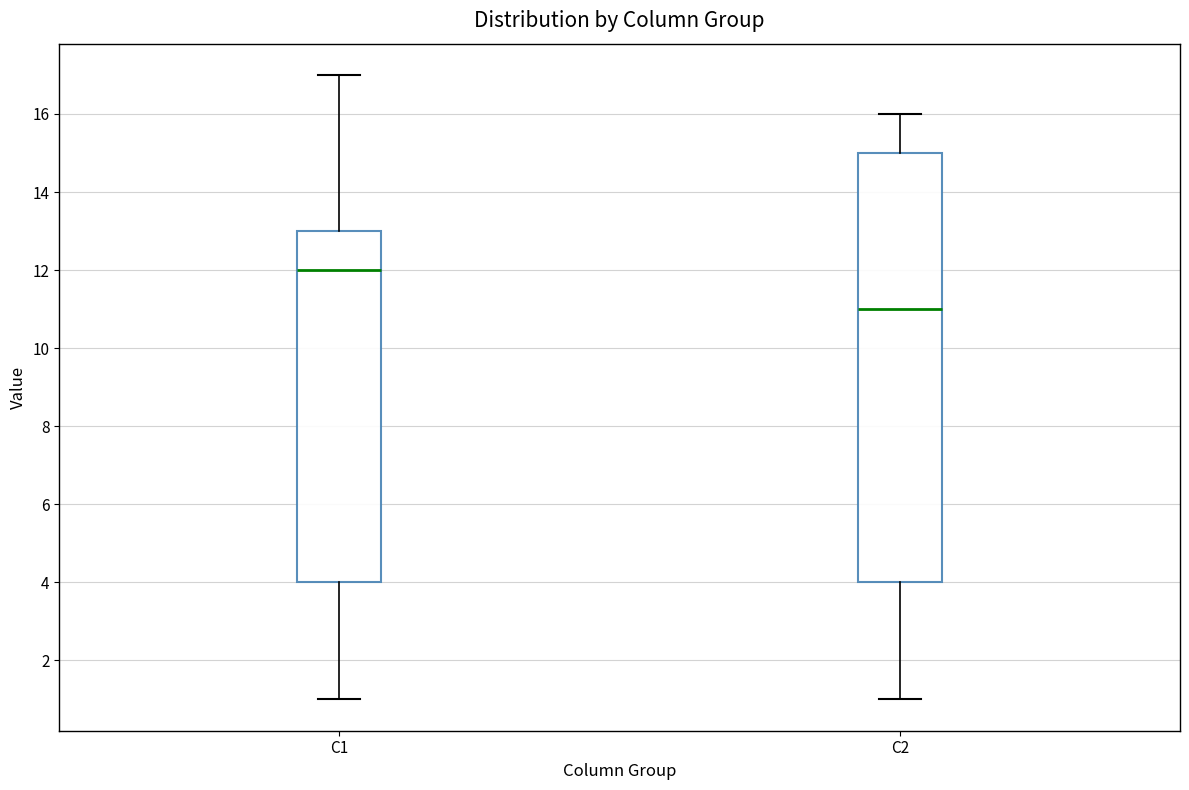

Which box's median line is the lowest?

C2